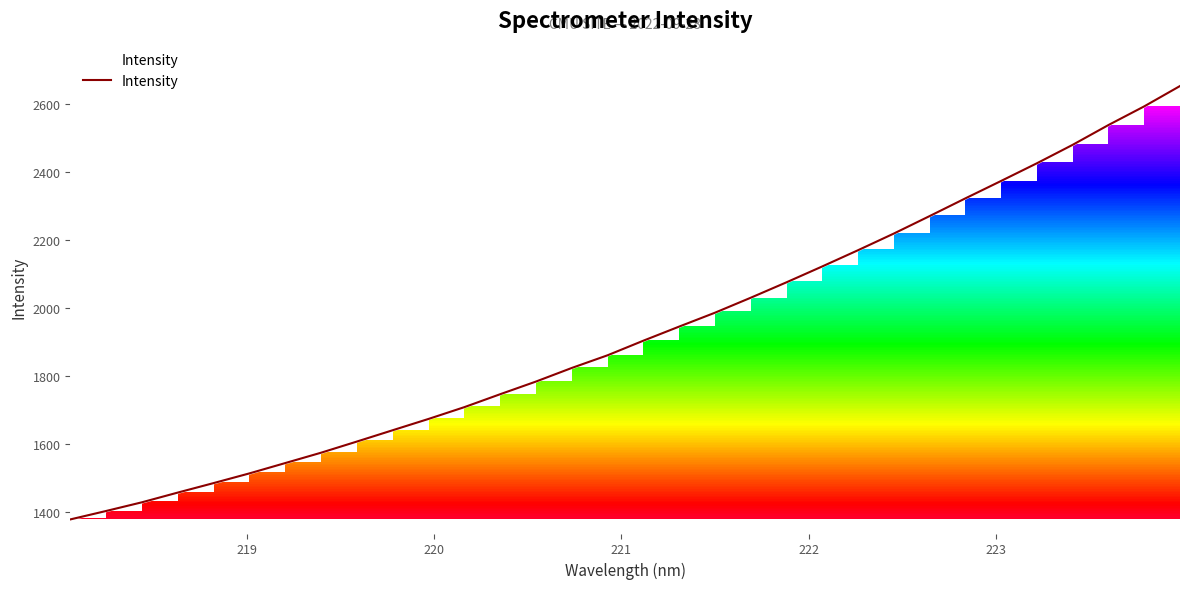

How many lines are shown in the chart?

1